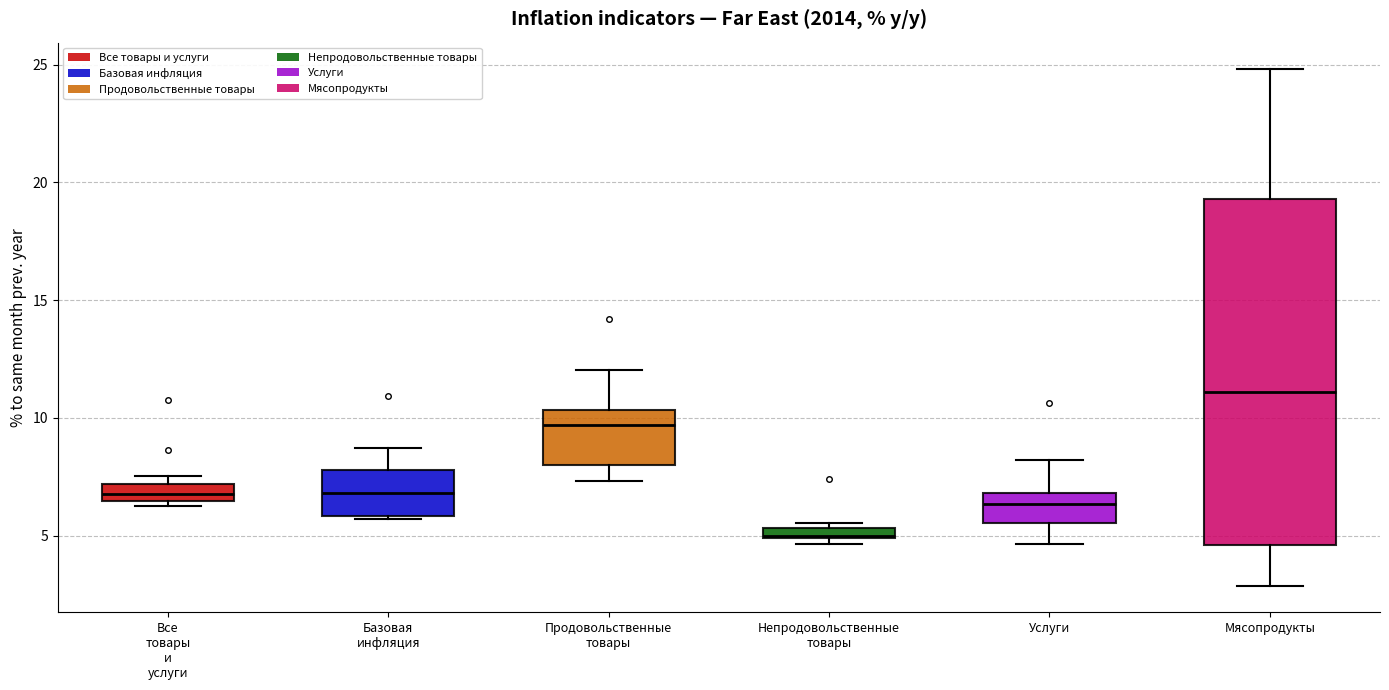

Where does the lower whisker of the box for Мясопродукты end on the y-axis? The values are not printed on the chart, so give them approximately, as read against the axis.

3.0